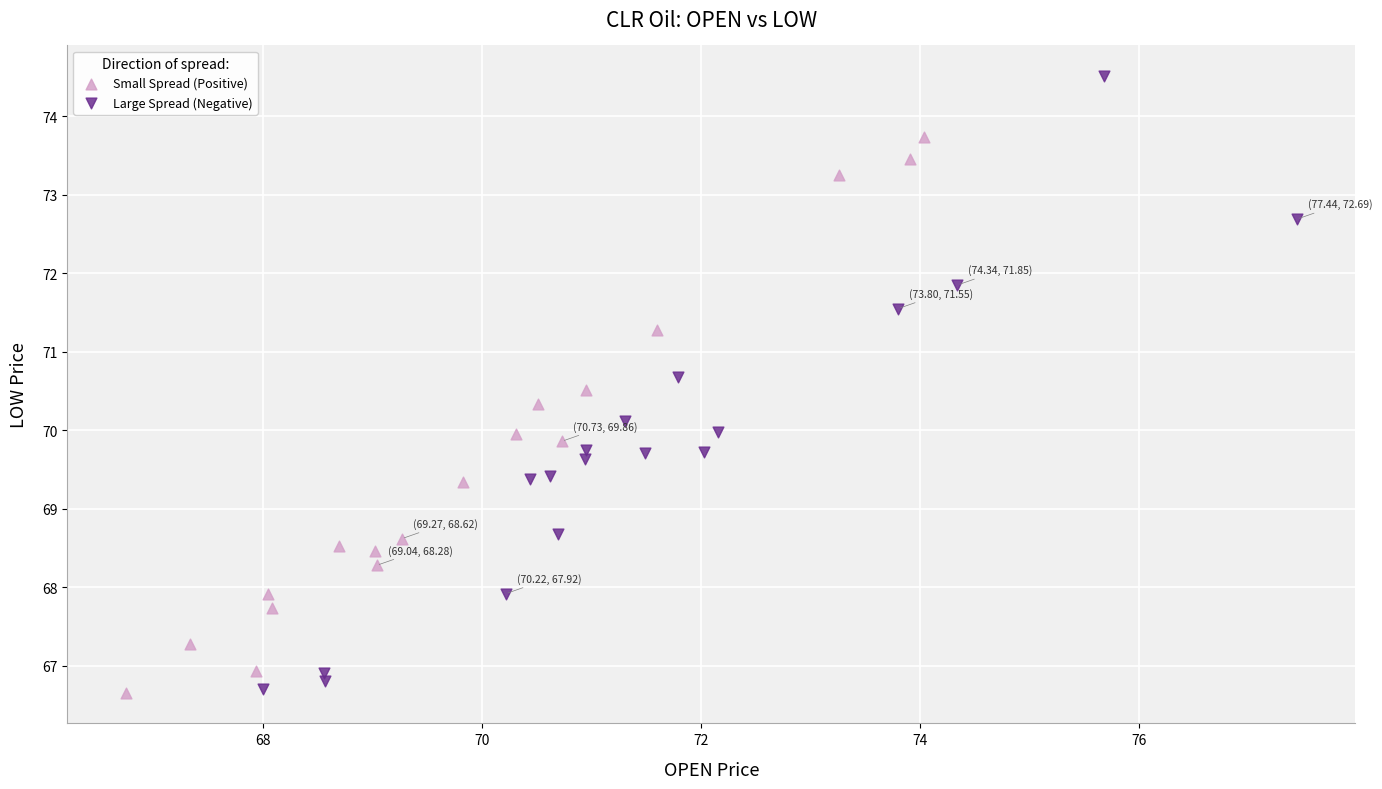

Which series reaches the maximum Y coordinate?

Large Spread (Negative)